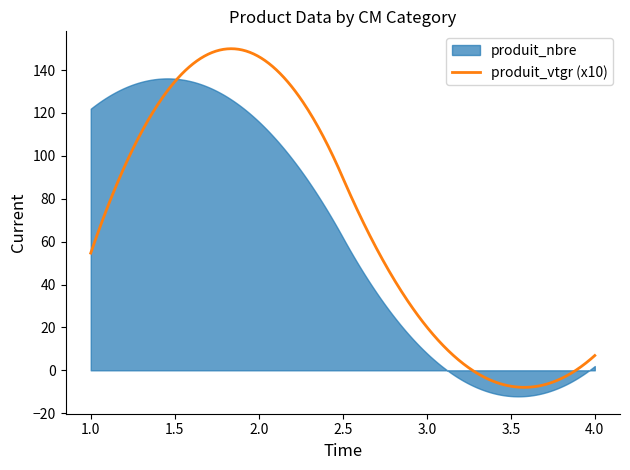

Reading right to left, list all the values displayed in this chart.

cm: 4.0	3.0	2.0	1.0
produit_nbre: 2.0	8.0	116.0	122.0
produit_vtgr: 0.7	2.0	14.6	5.5